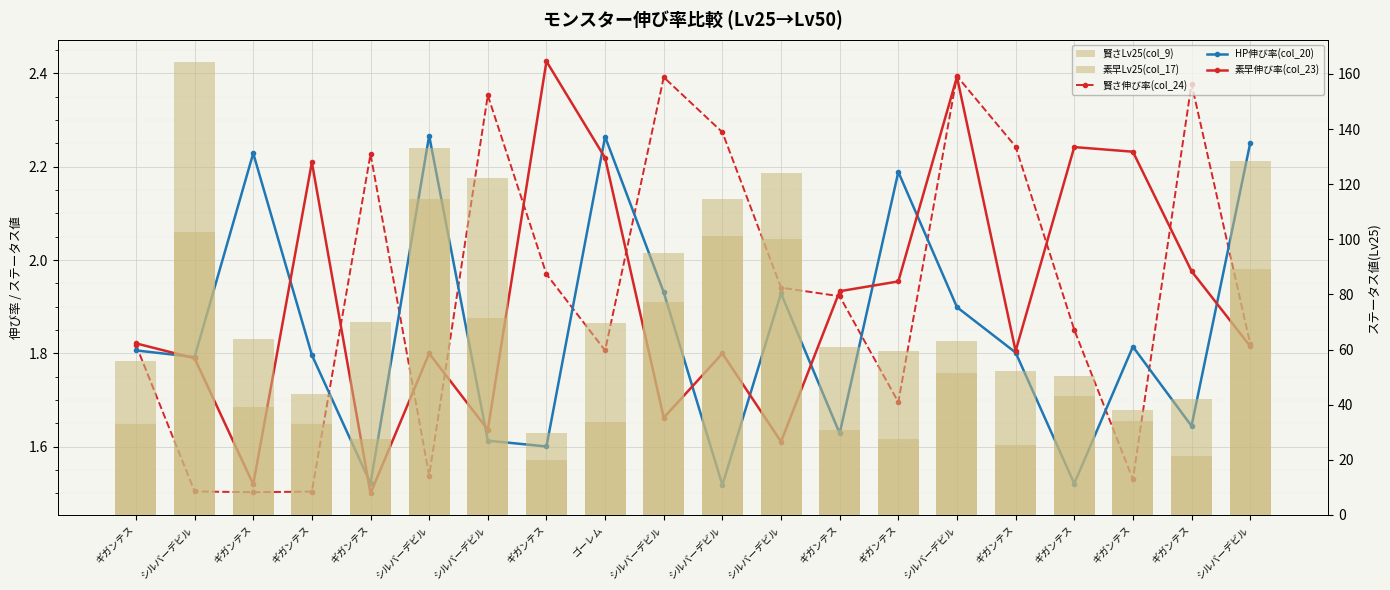

What is the difference between the maximum and minimum values in the 賢さ伸び率(col_24) series?

0.9